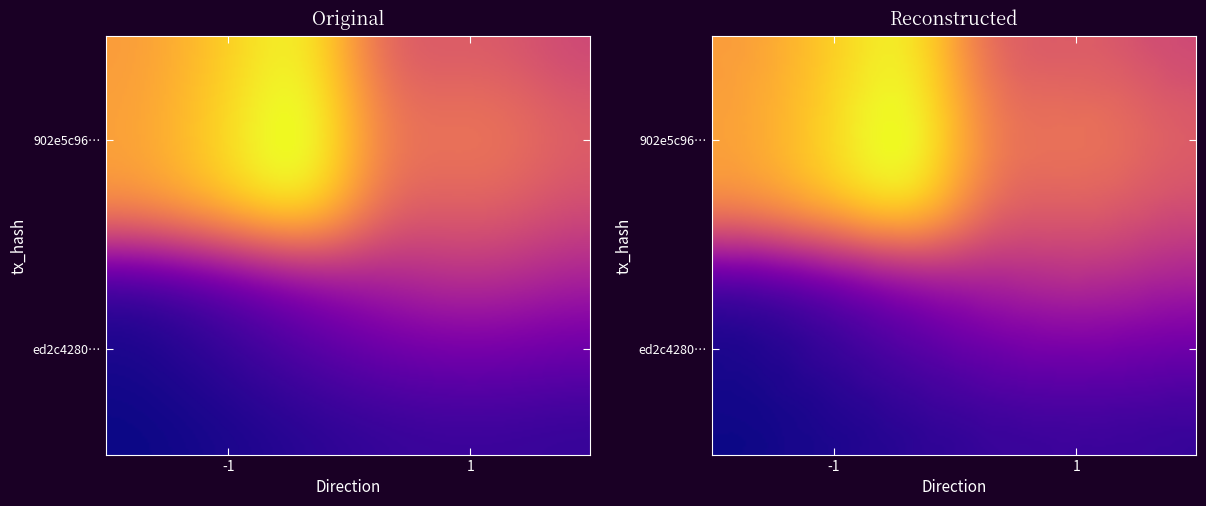

Is the value of ed2c4280b3cdbcffc4f483816e24df99a7f14ee at direction greater than the value of 902e5c962487511a1756f295c667ebd43987d37 at io_index?

No